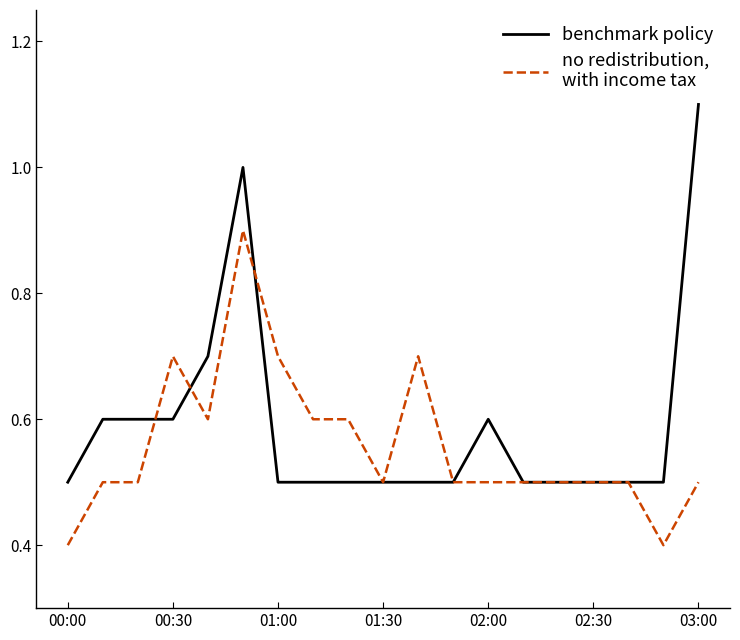

What is the minimum value shown in the chart?

0.4